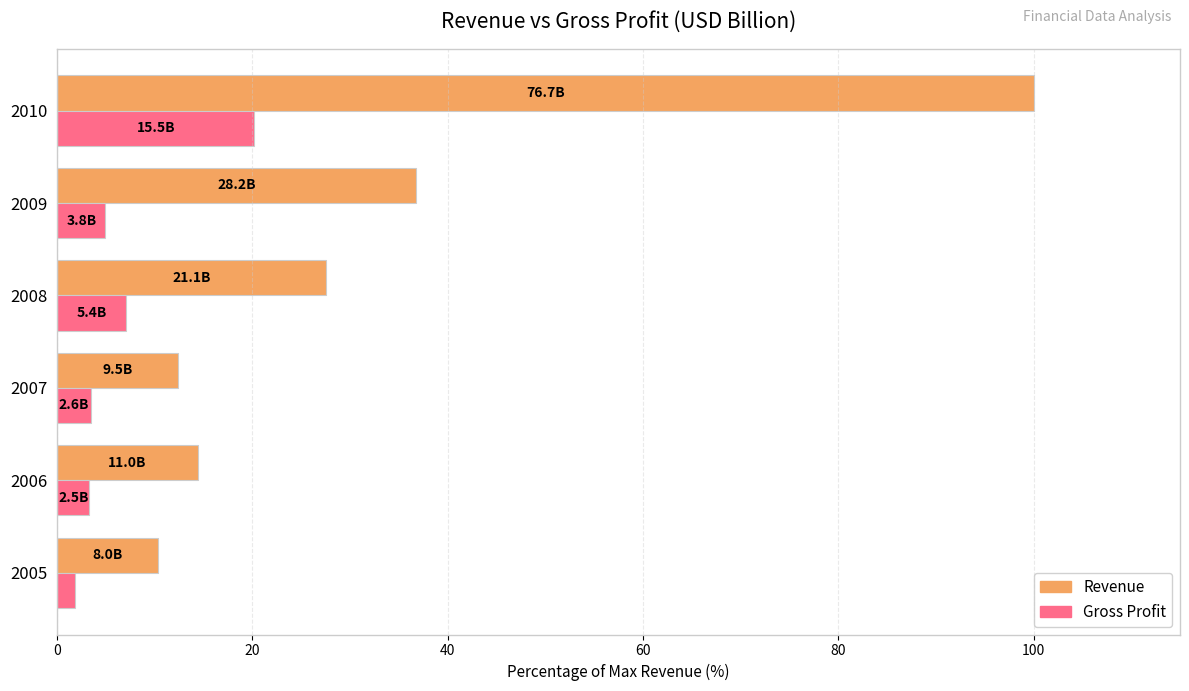

What is the sum of all Gross Profit values?

40.7